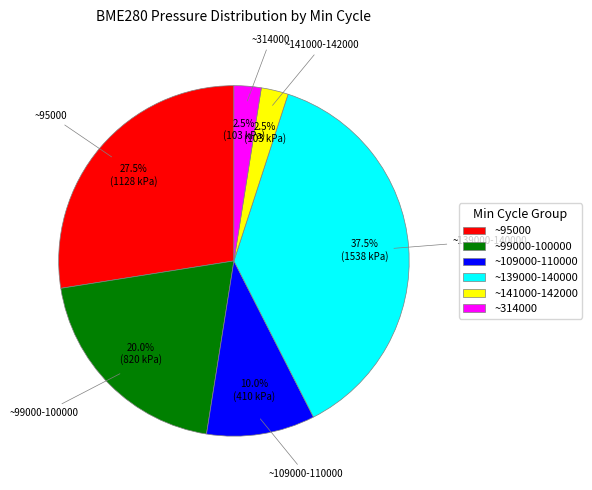

Combined, what portion of the pie is ~109000-110000 and ~141000-142000?

12.5%